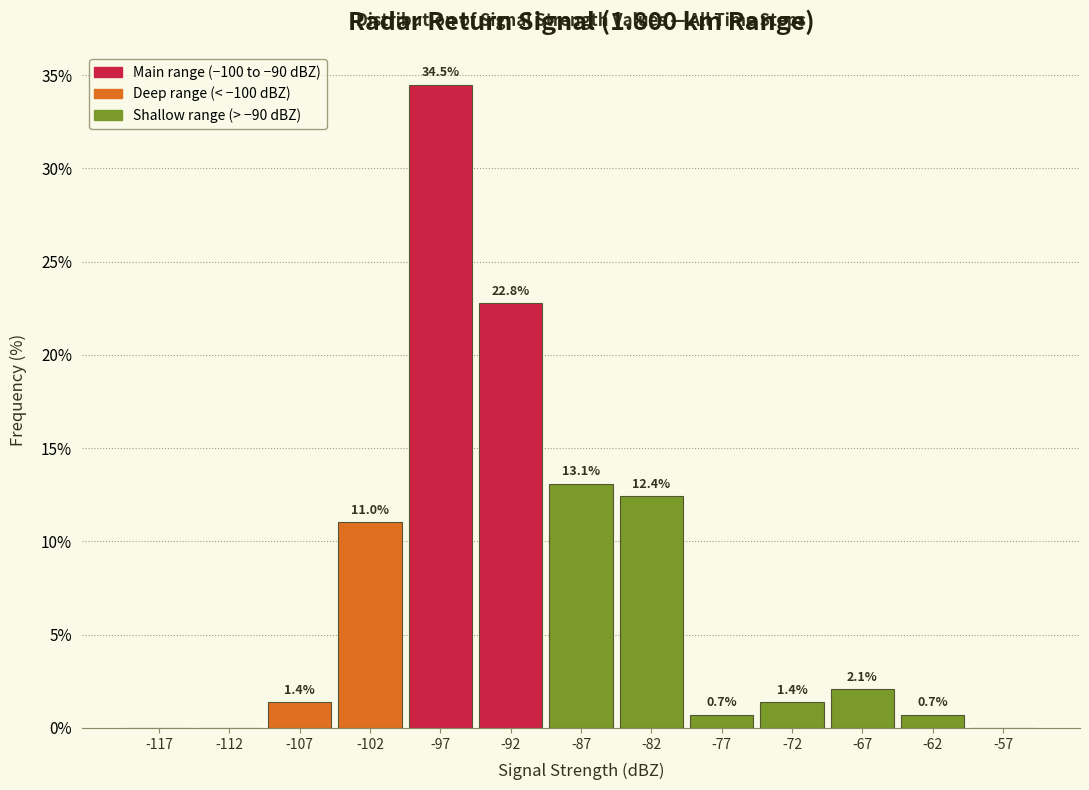

Which range on the x-axis has the tallest bar?

-100 to -95